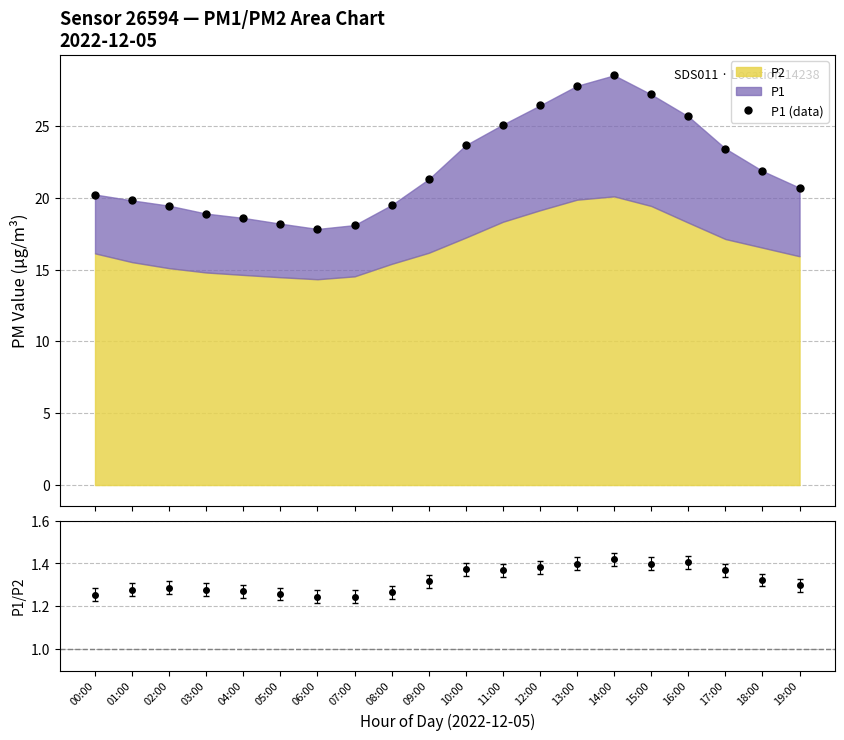

The P1/P2 series shows 1.7 at 07:00. True or false?

False